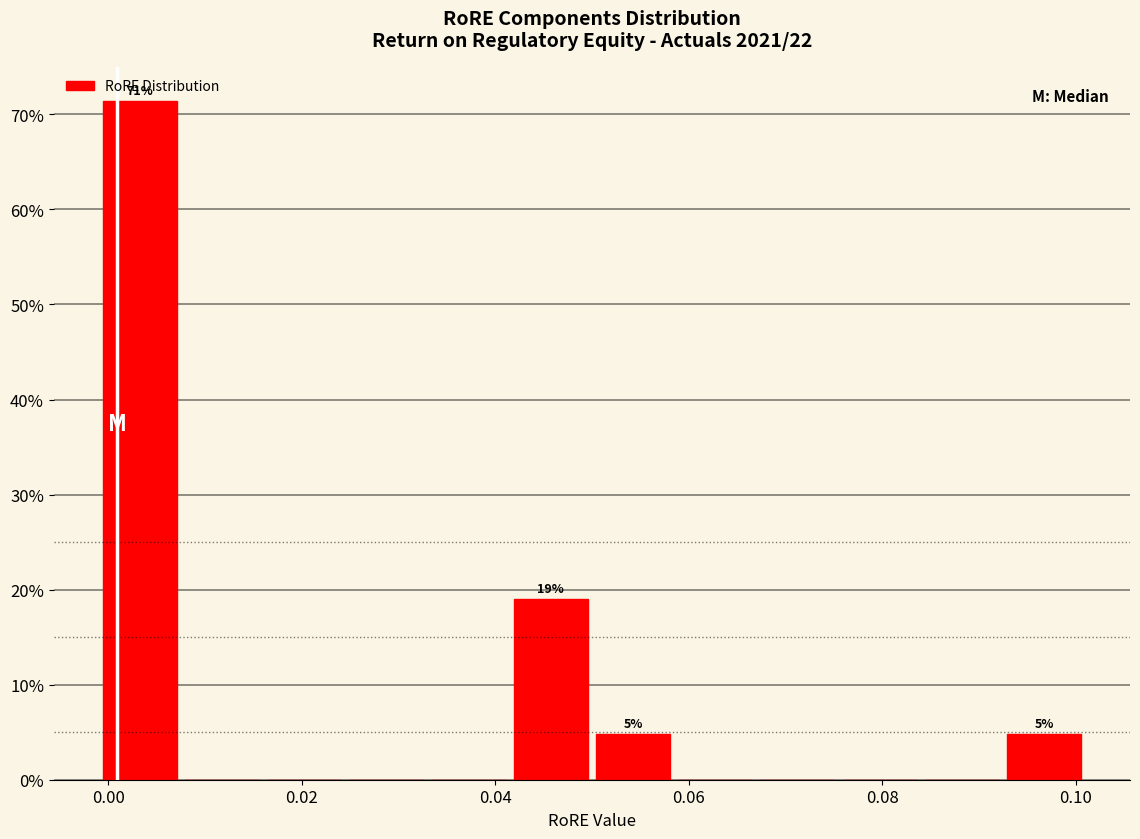

Which range on the x-axis has the tallest bar?

0.000 to 0.008